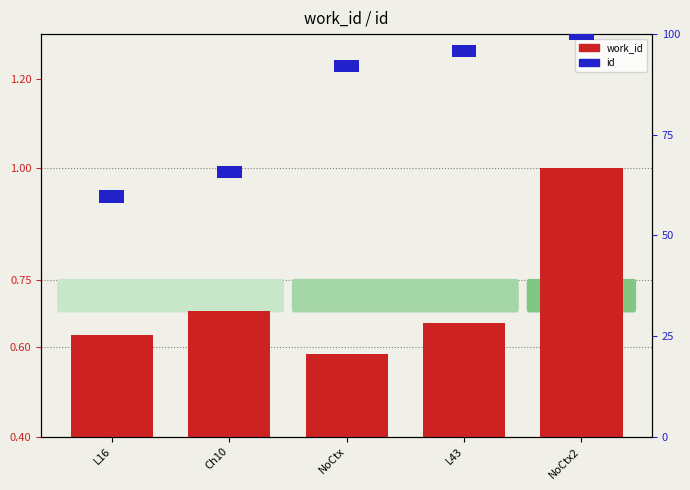

Is it true that id equals 3.0 at Ch10?

True